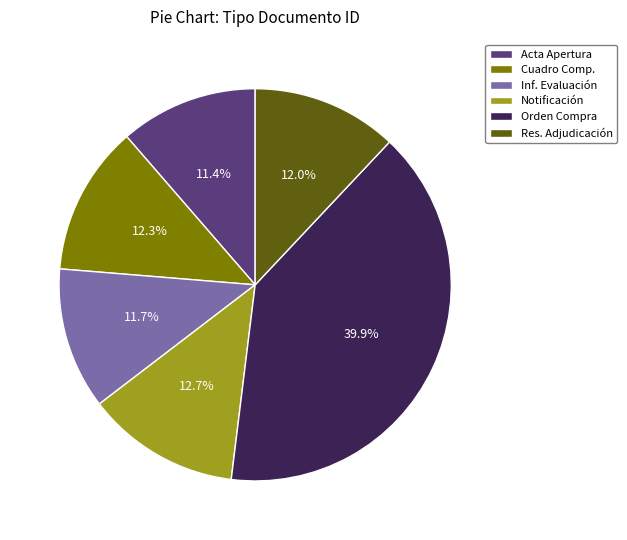

Approximately how many times larger is the value at Inf. Evaluación compared to Notificación?

0.9